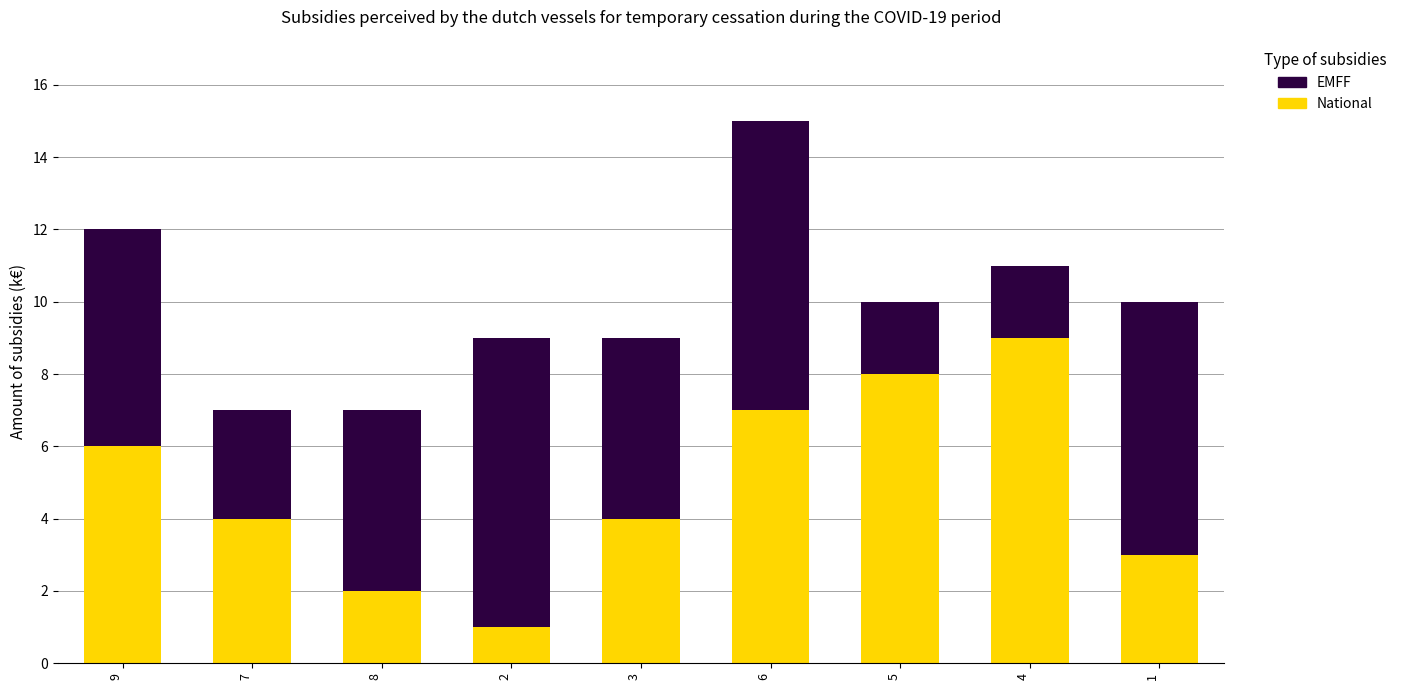

At which label does National reach its peak?

4